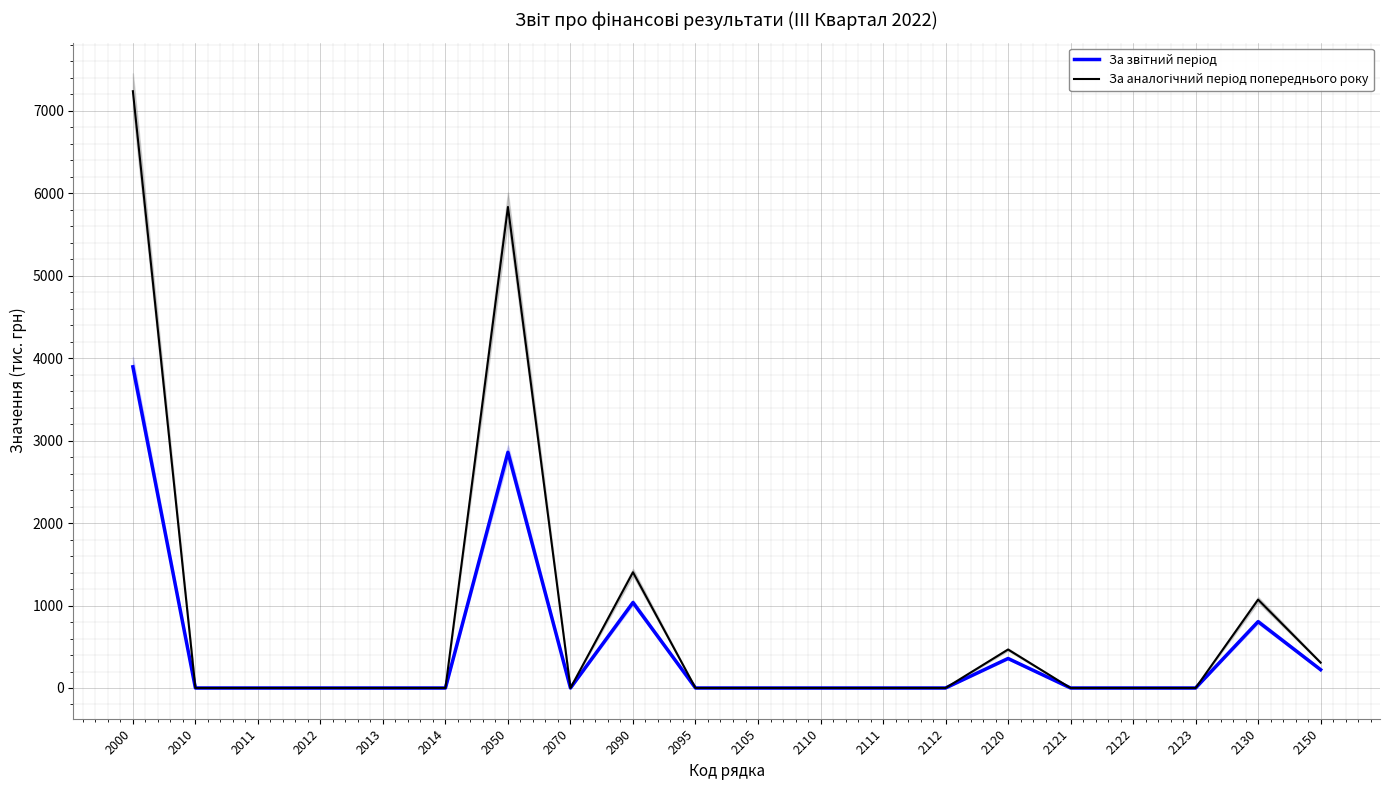

True or false: За аналогічний період попереднього року and За звітний період intersect in this chart.

False